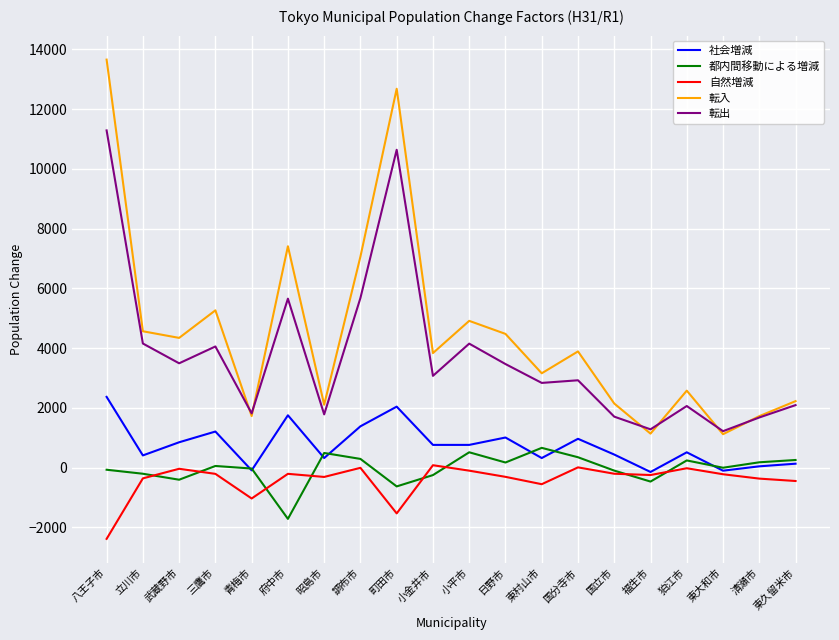

At which category does 社会増減 reach its first local valley?

立川市